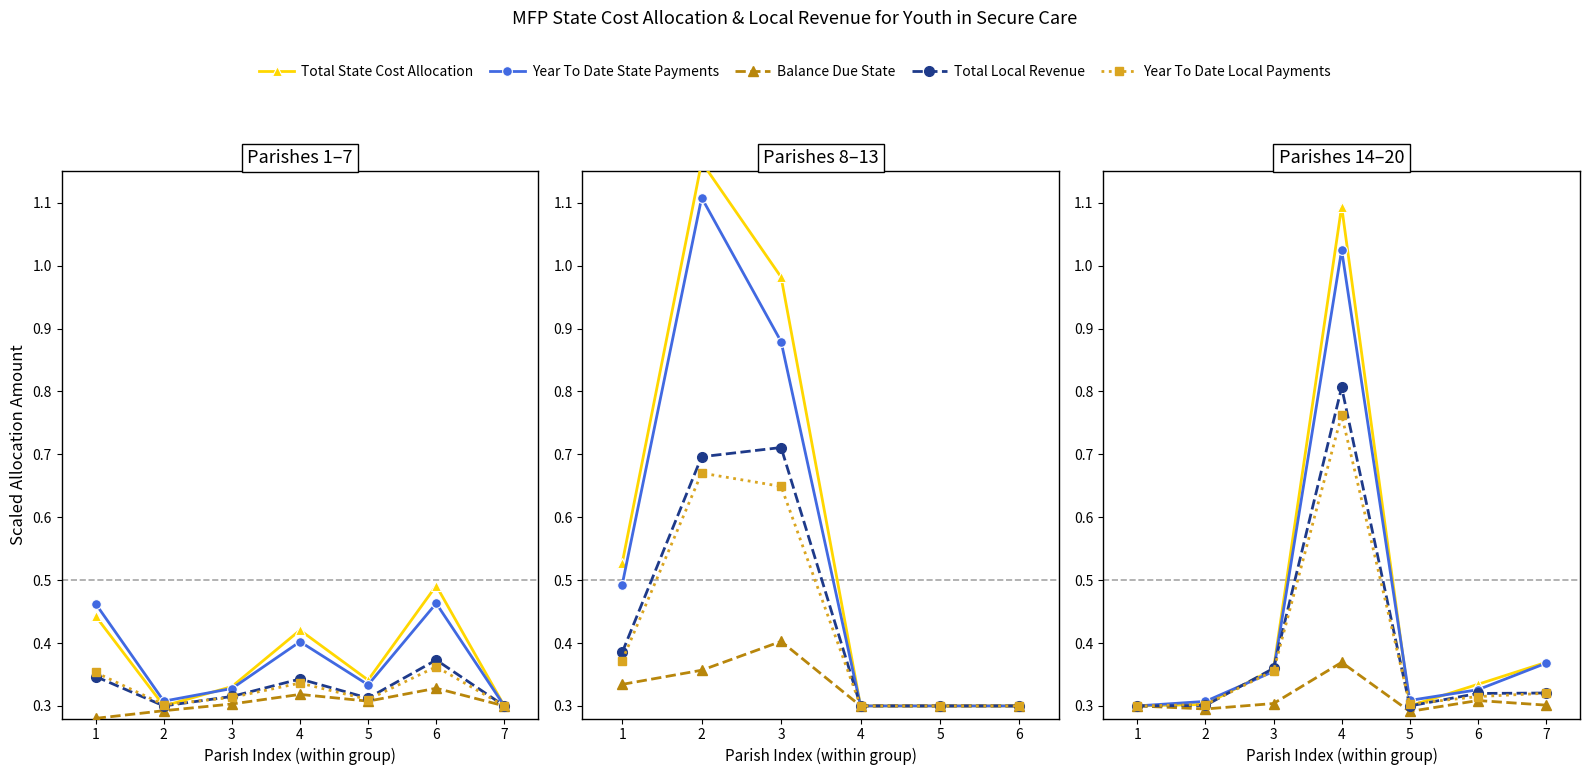

What are all the series names shown in the legend?

Total State Cost Allocation, Year To Date State Payments, Balance Due State, Total Local Revenue, Year To Date Local Payments